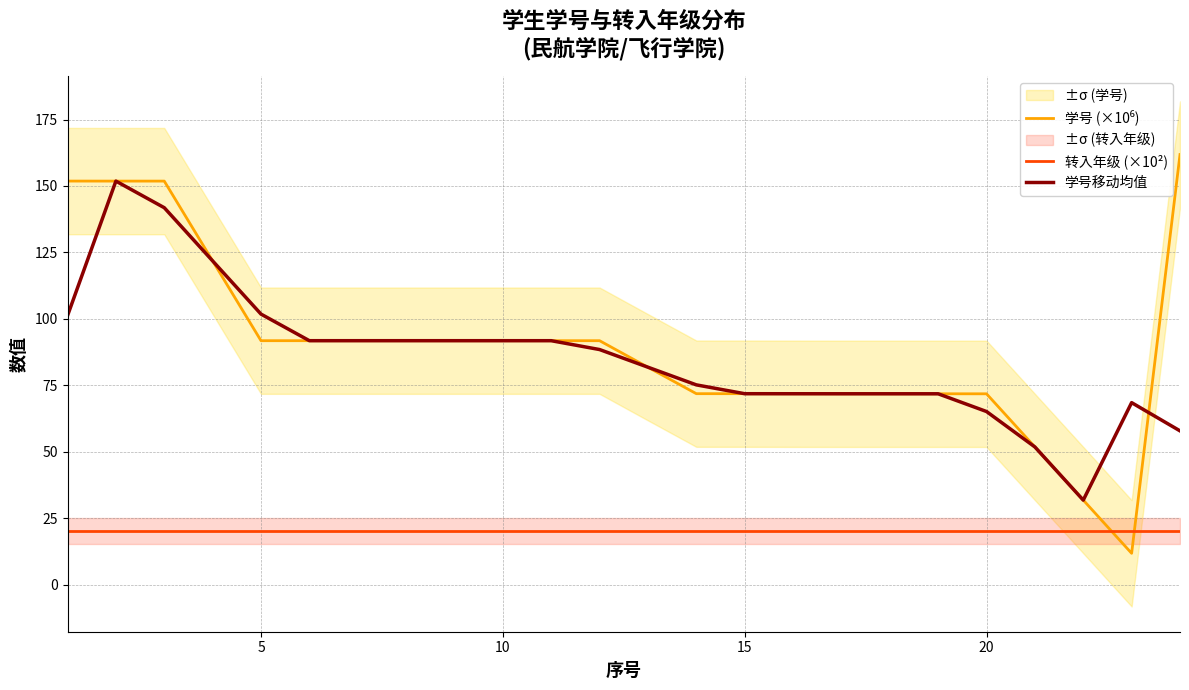

Which series has the largest total across all categories?

学号 (×10⁶)